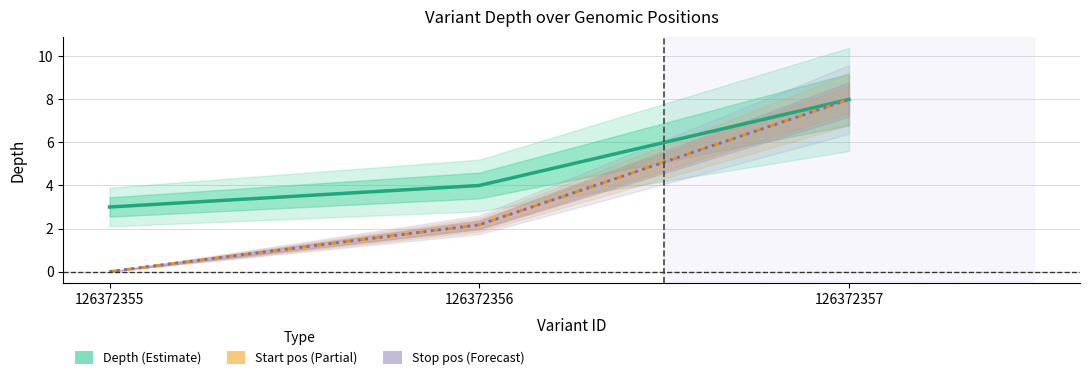

Rank the categories by Depth (Estimate) value from highest to lowest.

126372357, 126372356, 126372355